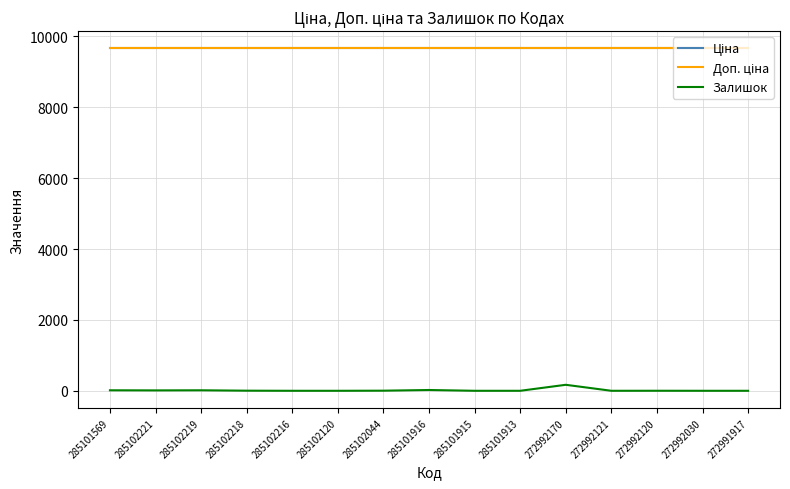

Does the chart have visible grid lines?

Yes